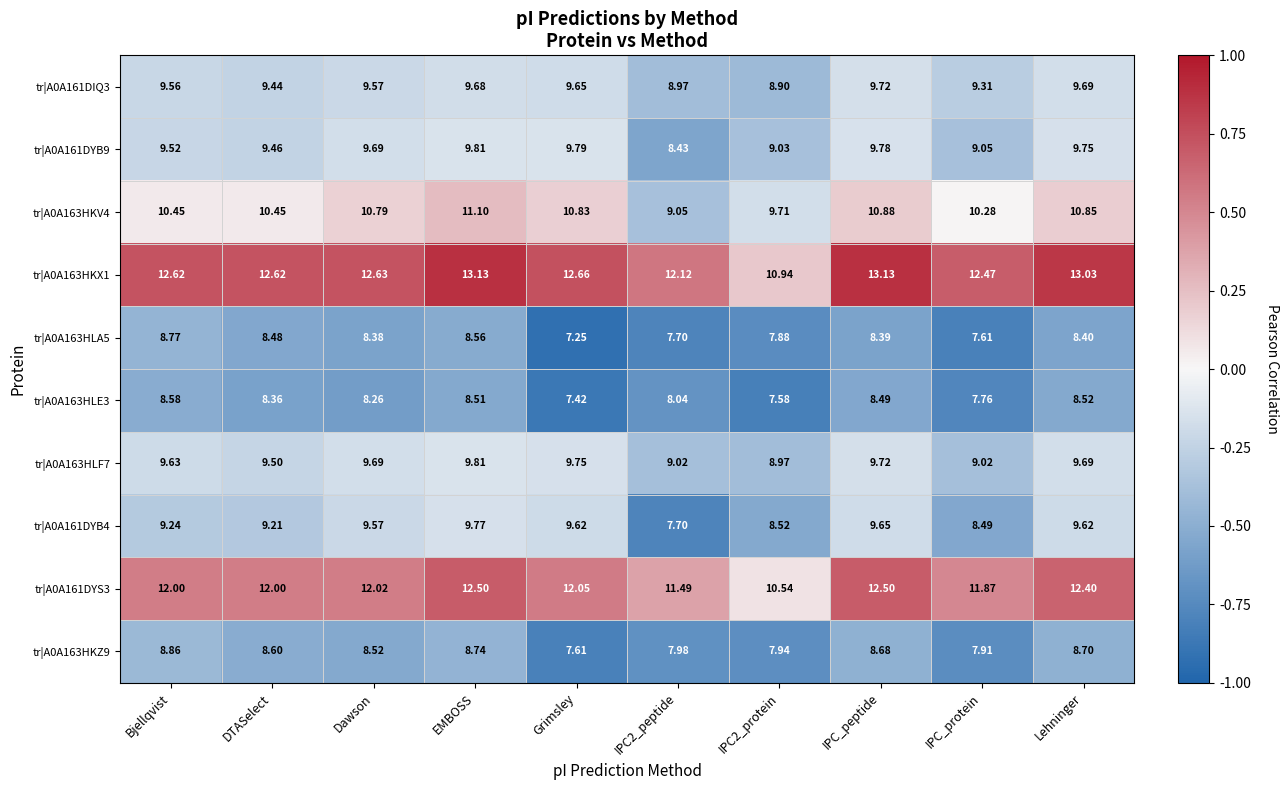

Which series has the widest spread of values?

tr|A0A163HKX1